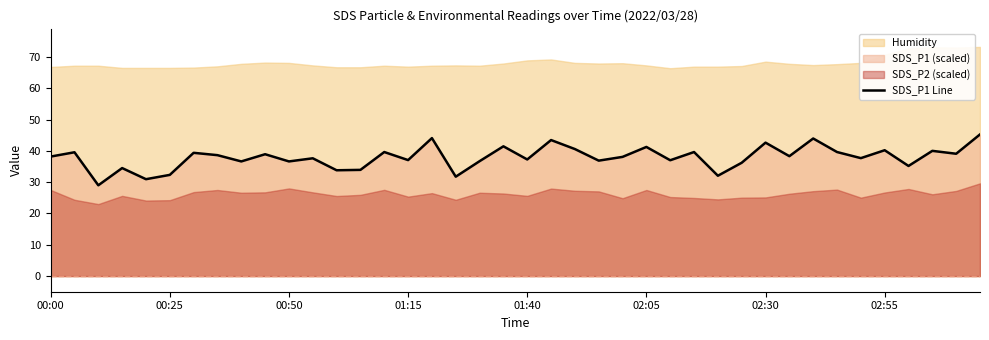

Does the chart display data point markers on the line(s)?

No